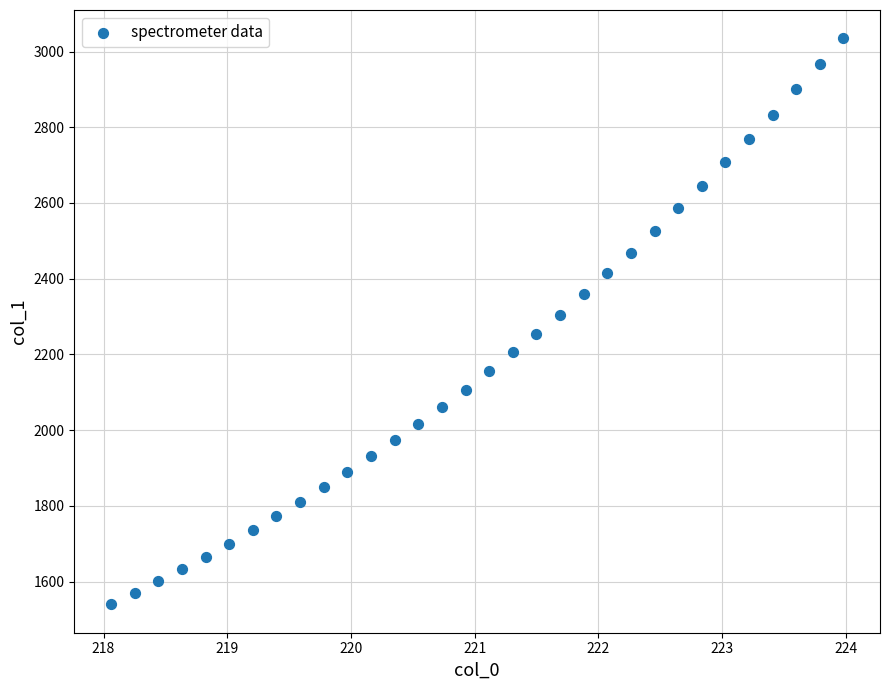

What is the range of X values (max minus min)?

5.9